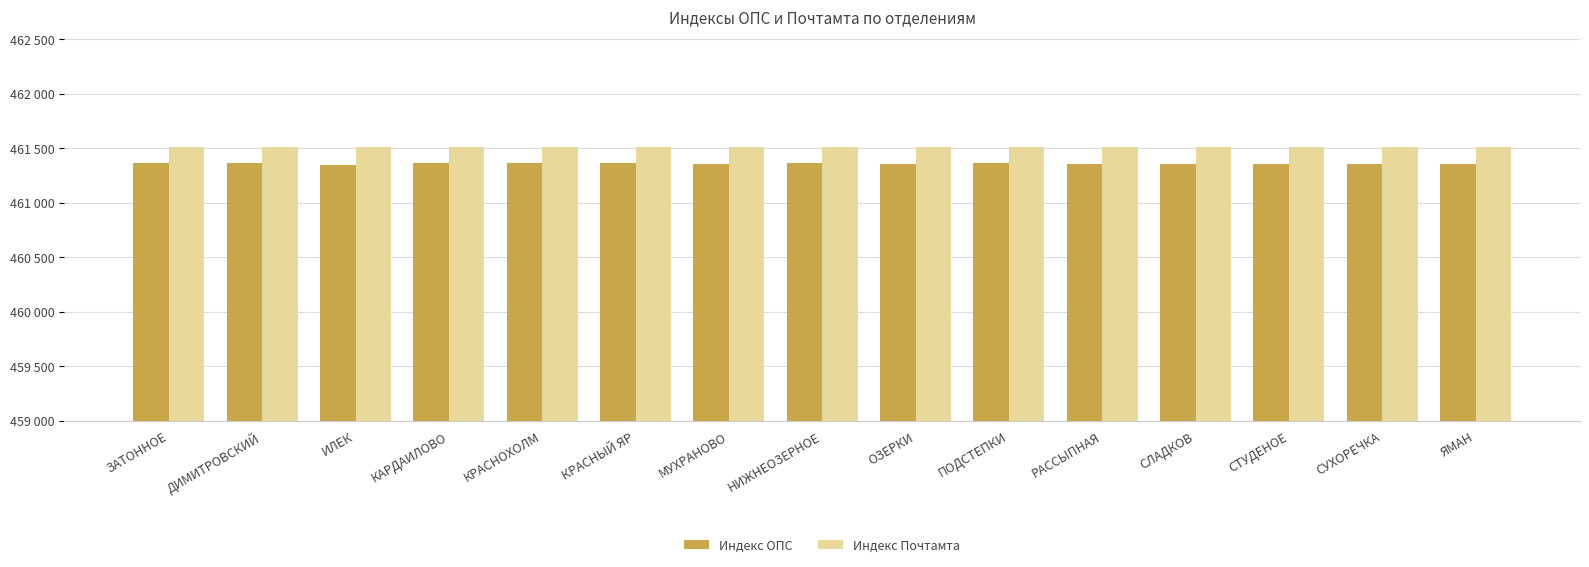

What is the label of the 1st bar from the left?

ЗАТОННОЕ